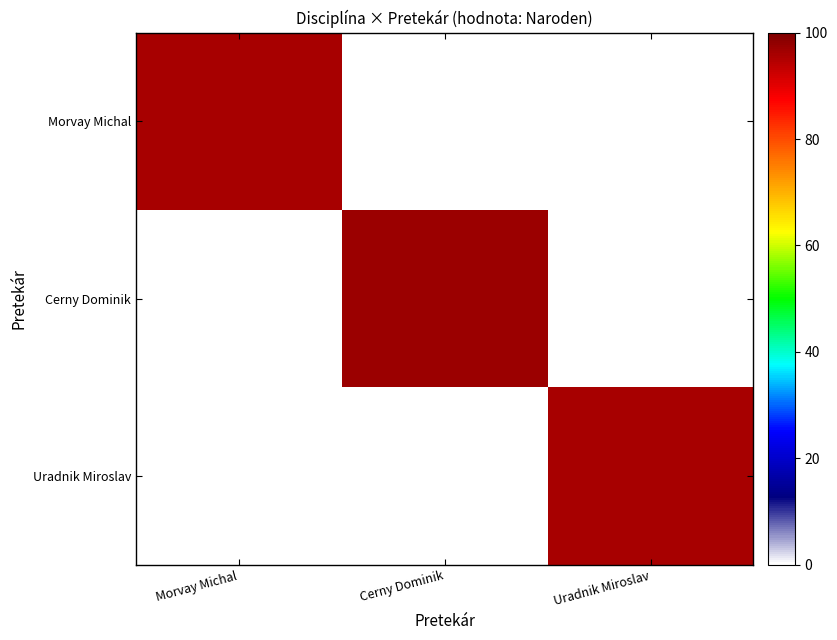

At which category does the chart reach its minimum across all series?

Morvay Michal